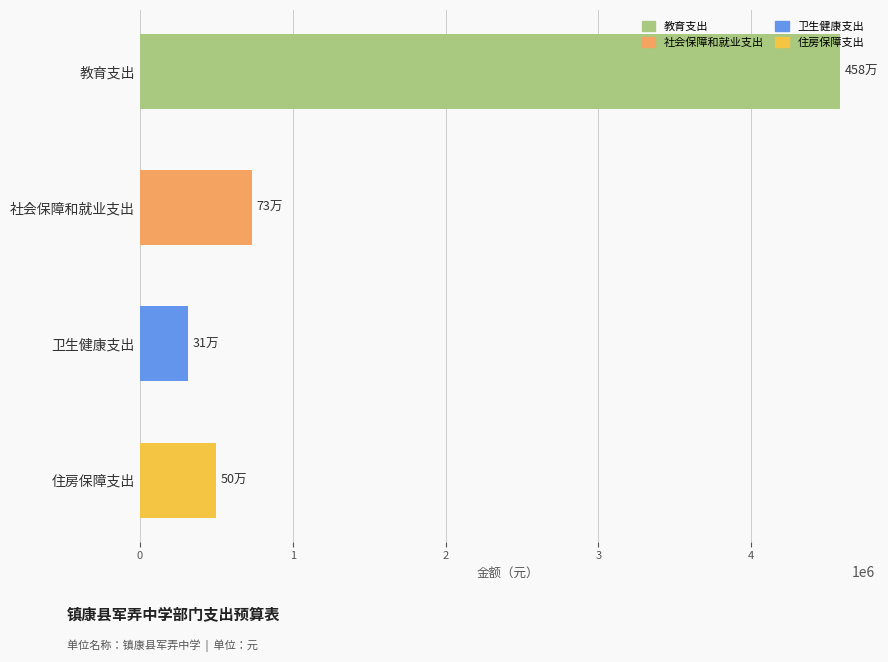

Rank the categories by value from highest to lowest.

教育支出, 社会保障和就业支出, 住房保障支出, 卫生健康支出